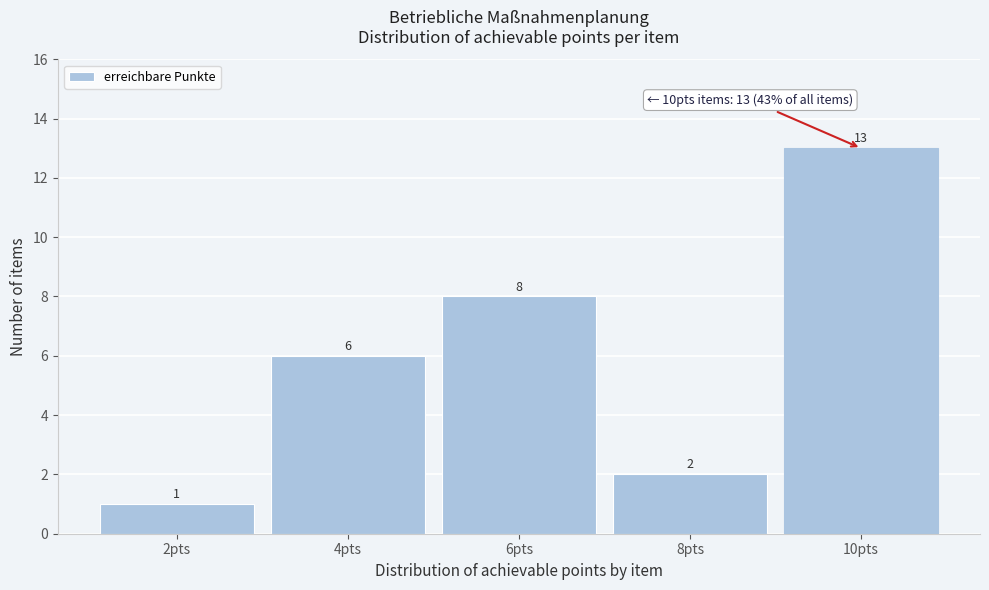

Reading left to right, list all the values displayed in this chart.

2pts=1	4pts=6	6pts=8	8pts=2	10pts=13